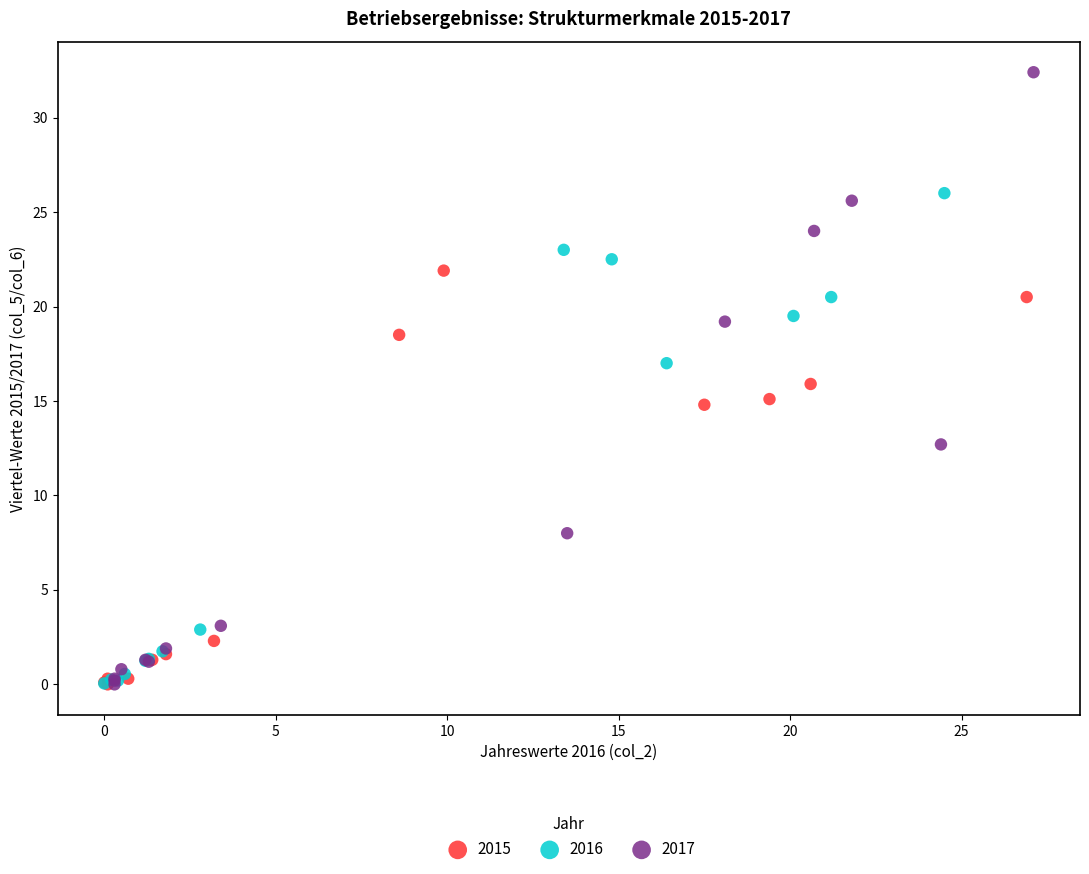

What are all the series names shown in the legend?

2015, 2016, 2017